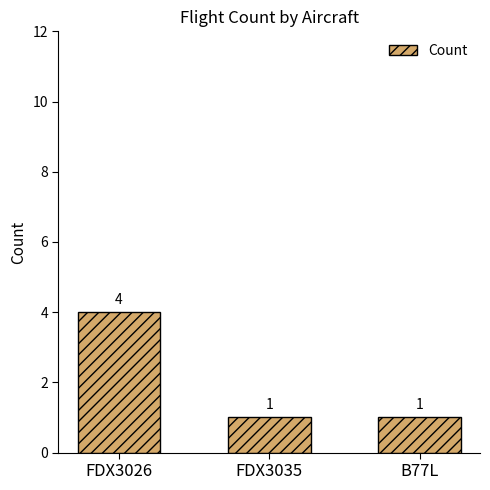

What is the sum of all values?

6